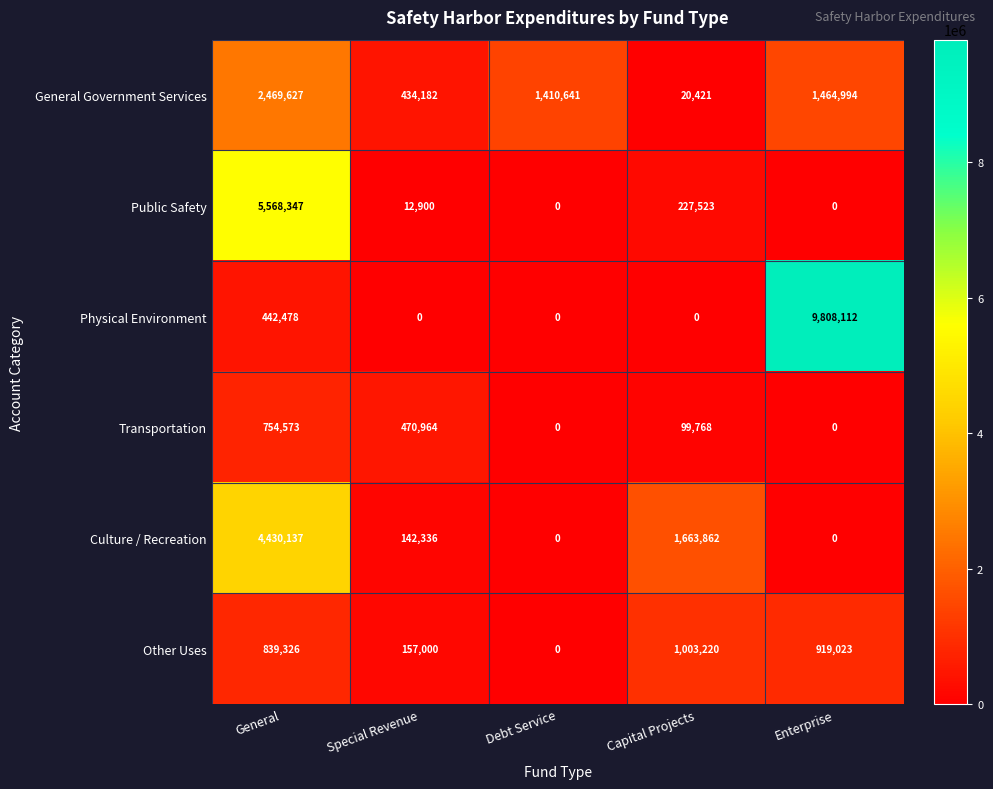

Rank the series by their maximum value, from lowest to highest.

Transportation, Other Uses, General Government Services, Culture / Recreation, Public Safety, Physical Environment